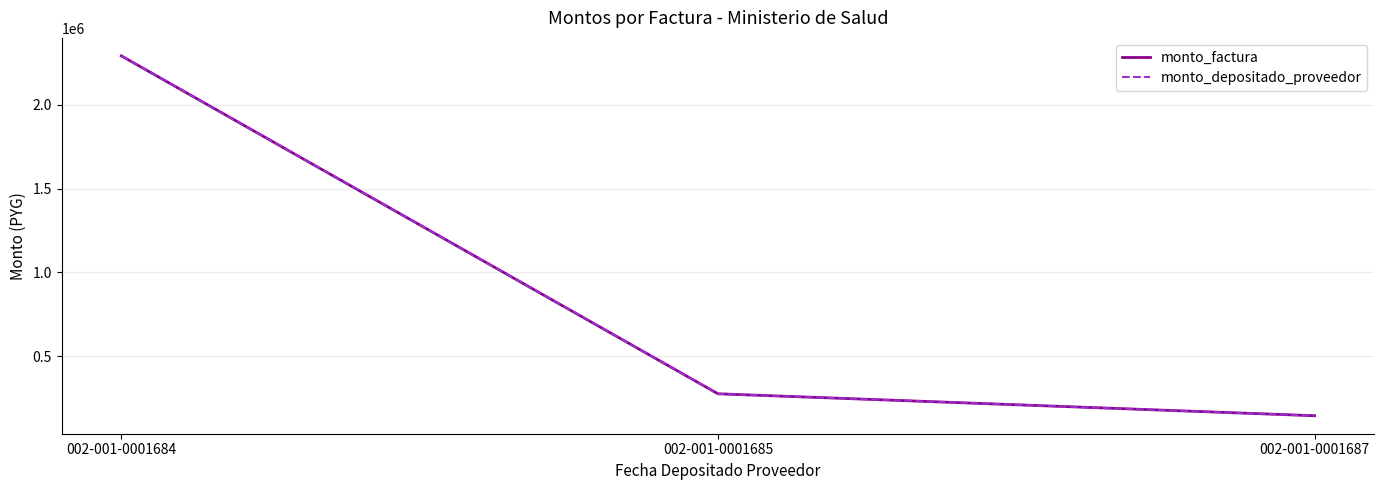

Does the chart have visible grid lines?

Yes